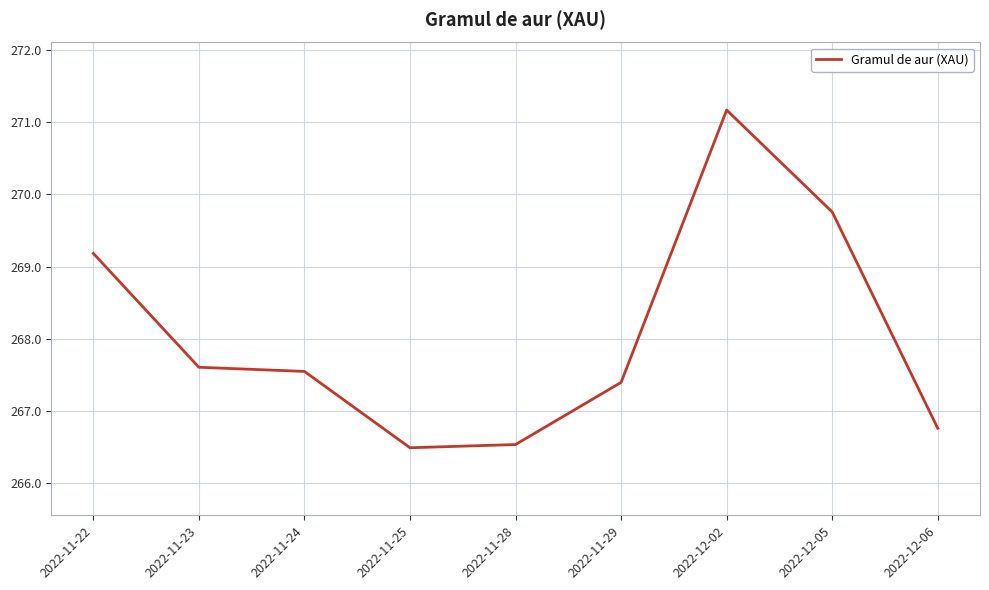

At which category does the data reach its first local peak?

2022-12-02